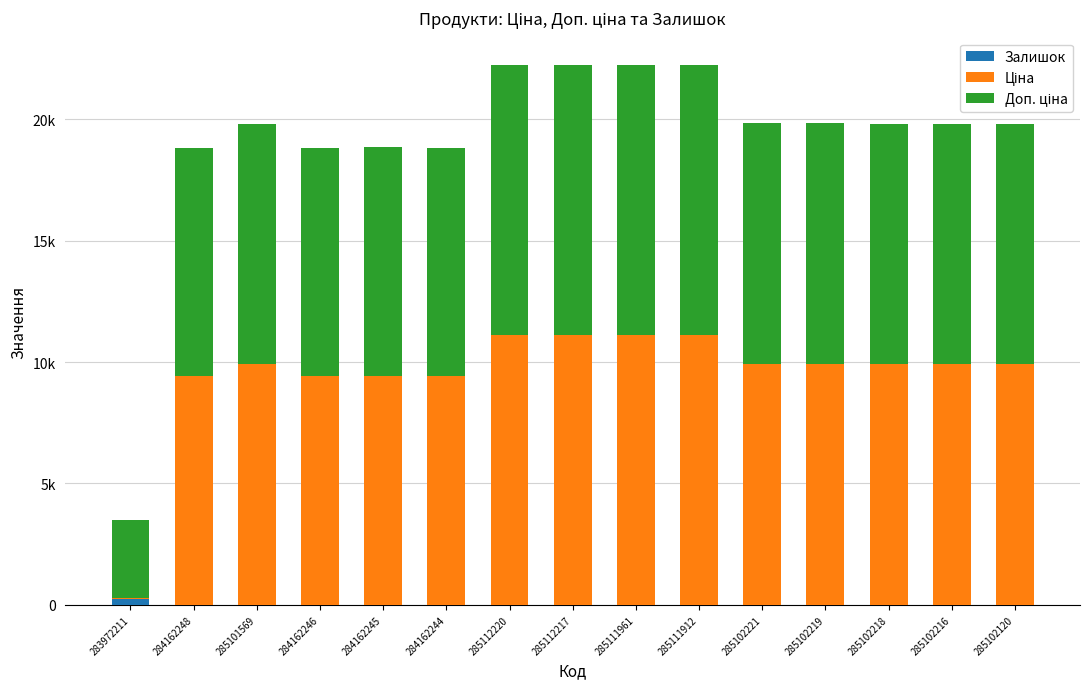

Does the chart contain stacked bars?

Yes